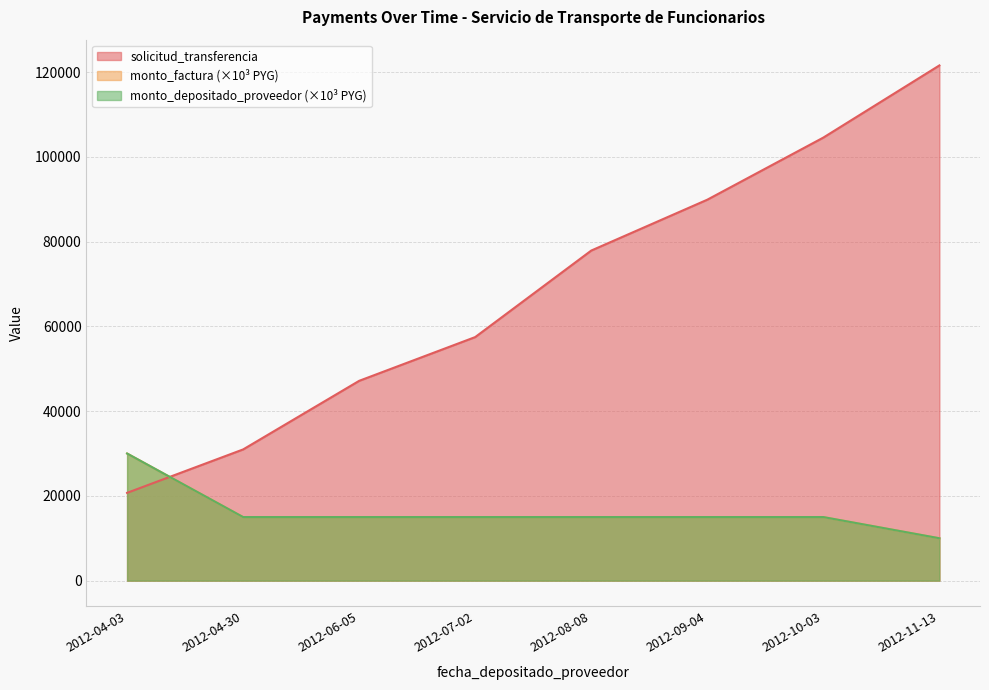

Between 2012-06-05 and 2012-07-02, which is larger?

2012-07-02